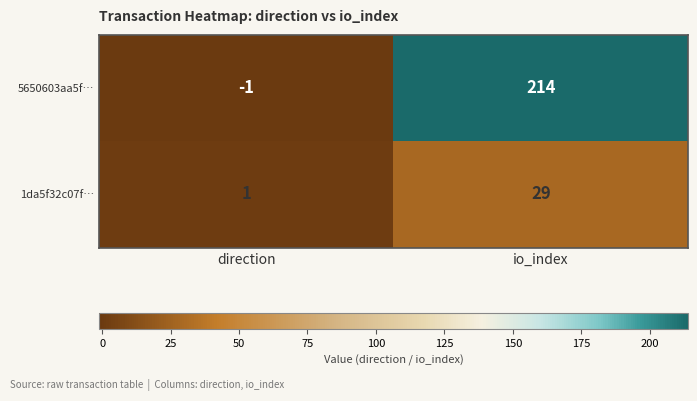

True or false: 5650603aa5f… has a value of 0 at direction.

False